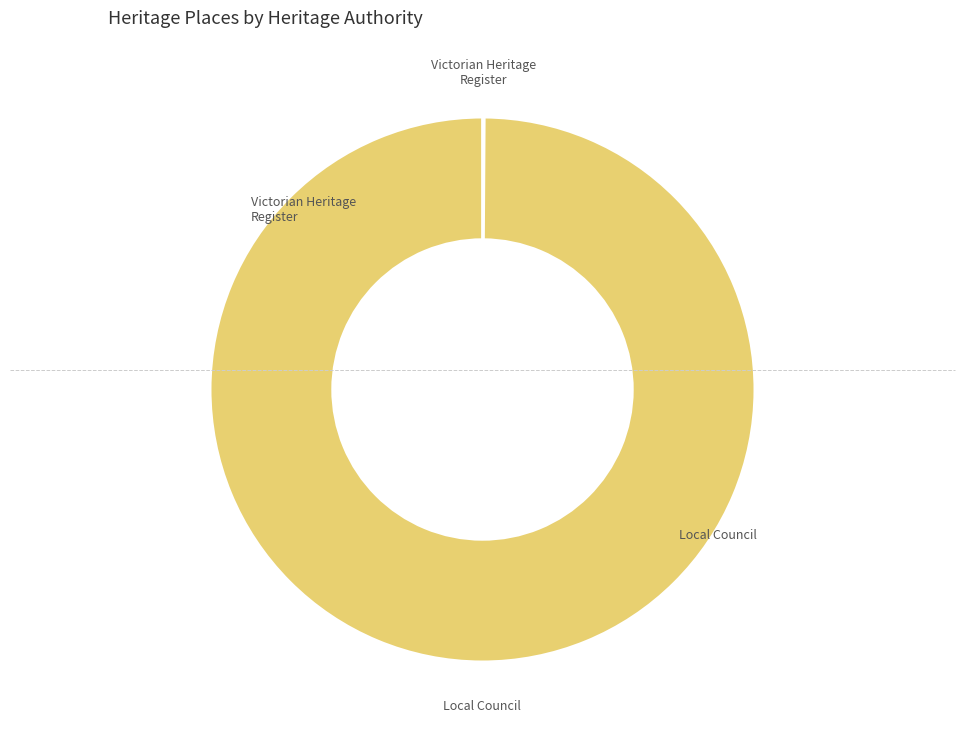

Is there any slice that represents more than half of the pie?

Yes